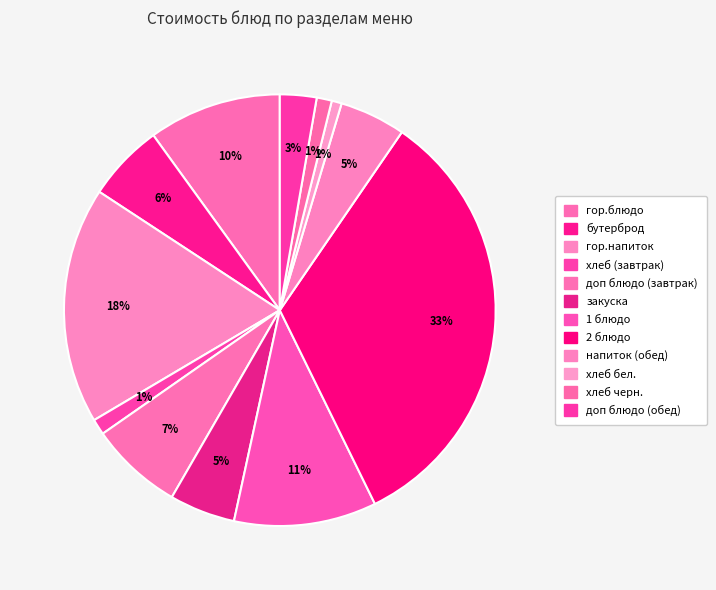

To the nearest percent, what percentage of the pie is 1 блюдо?

11%